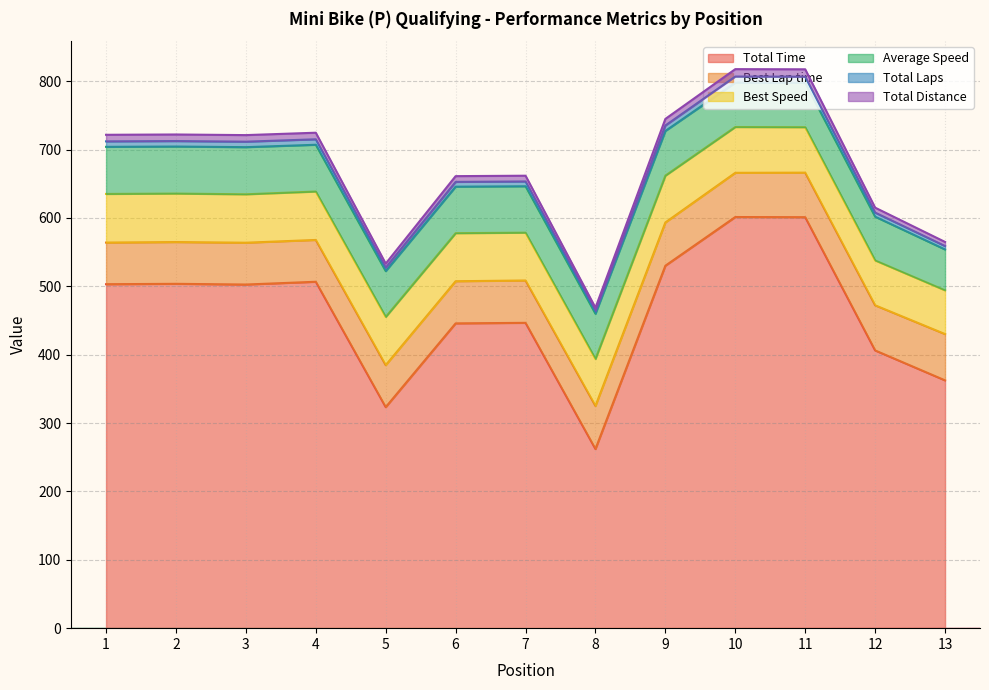

How many lines are shown in the chart?

6